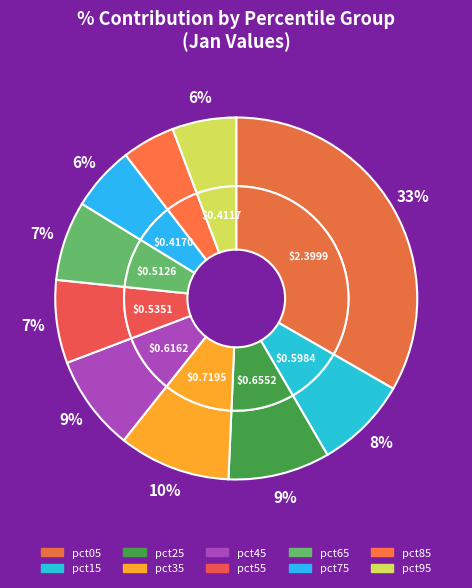

The pct15 slice represents 1% of the pie. True or false?

False